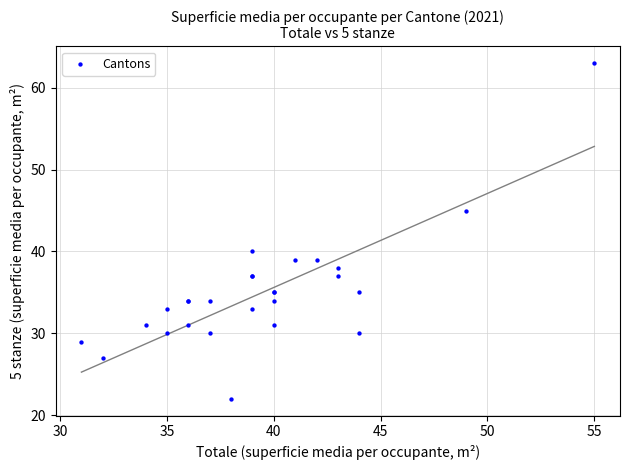

What Y value in the scatter plot is closest to 42?

40